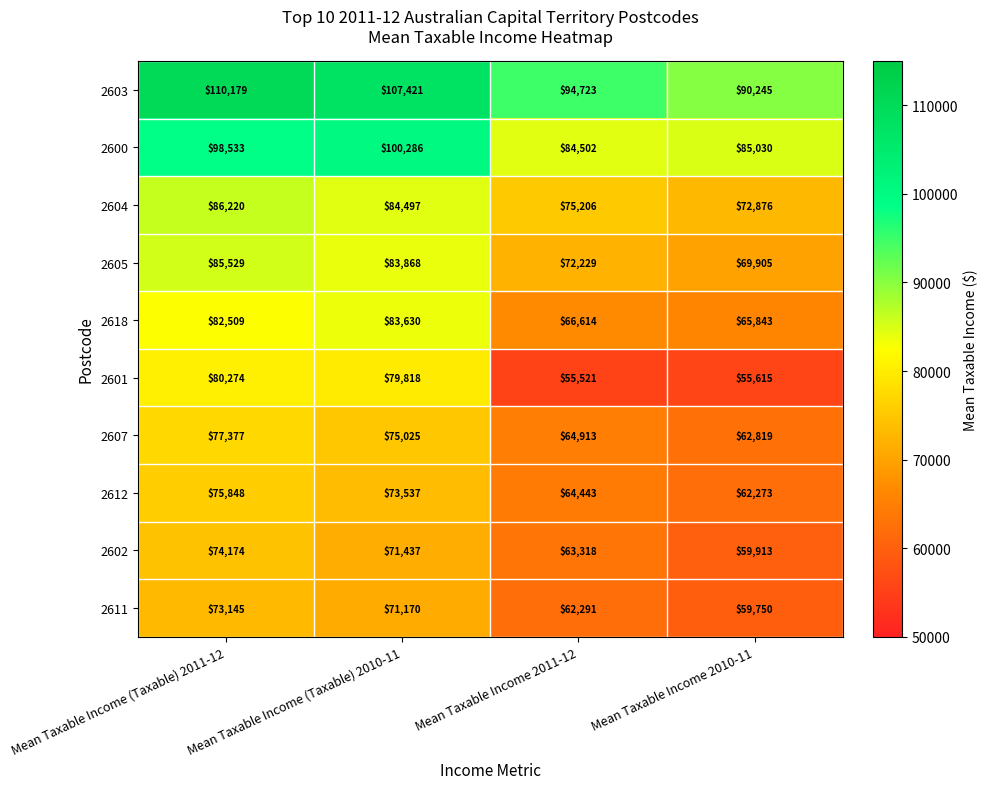

What is the difference between the highest and lowest values at Mean Taxable Income 2011-12?

39202